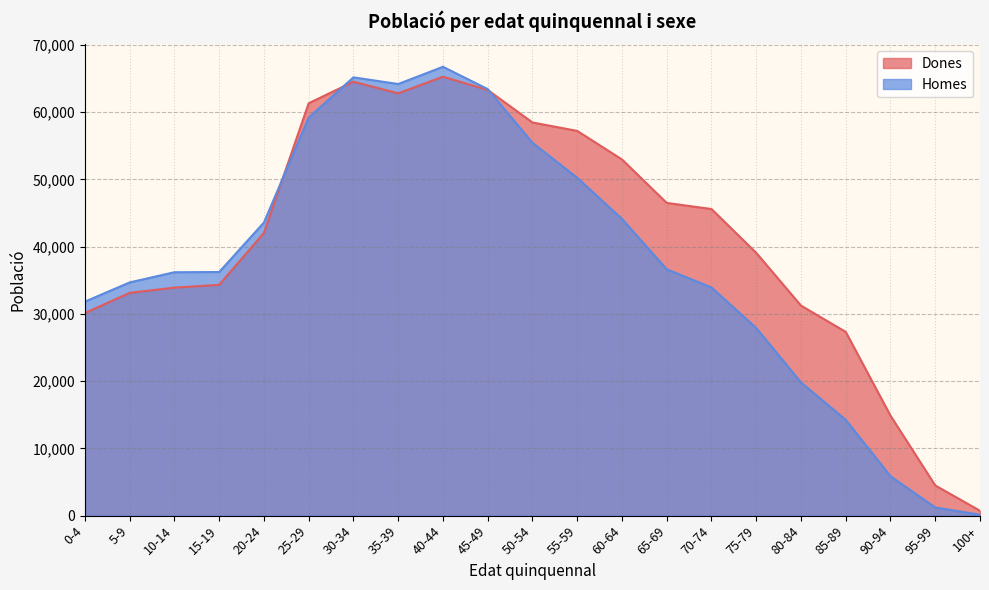

What is the label of the 13th point from the left?

60-64